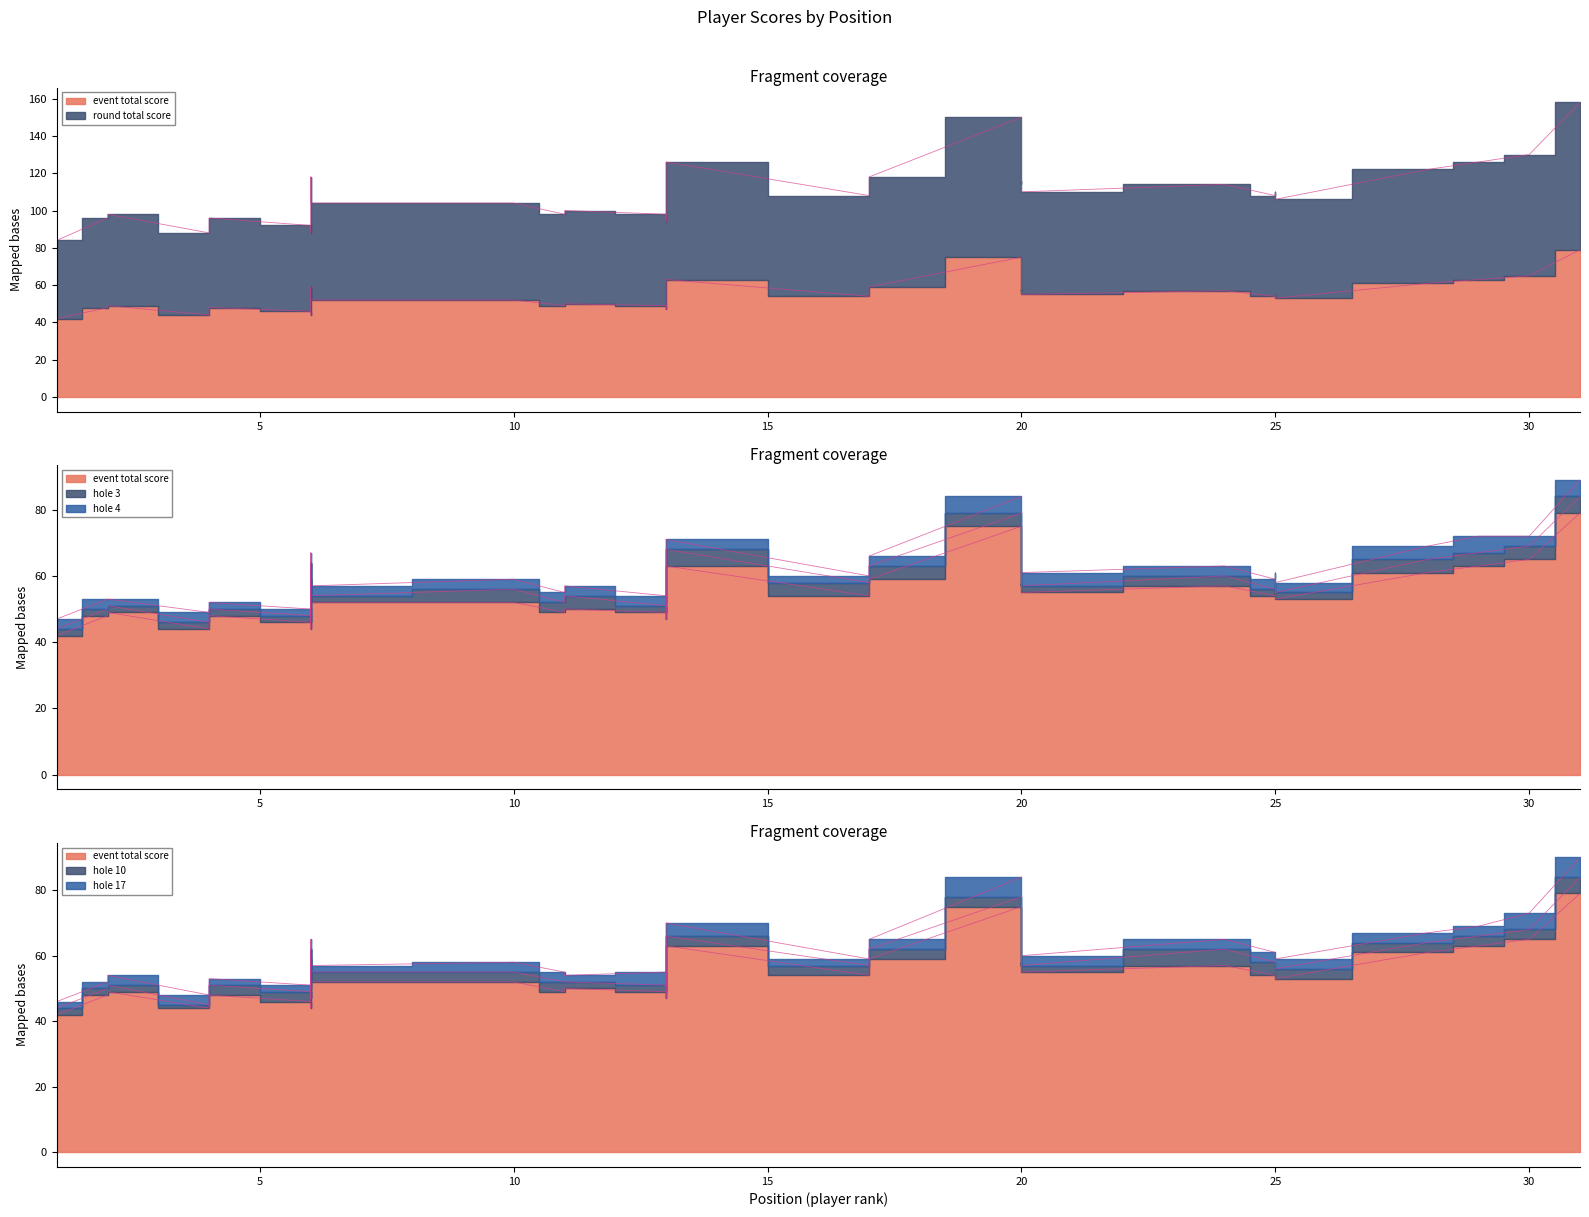

At which category is the sum across all series the highest?

31